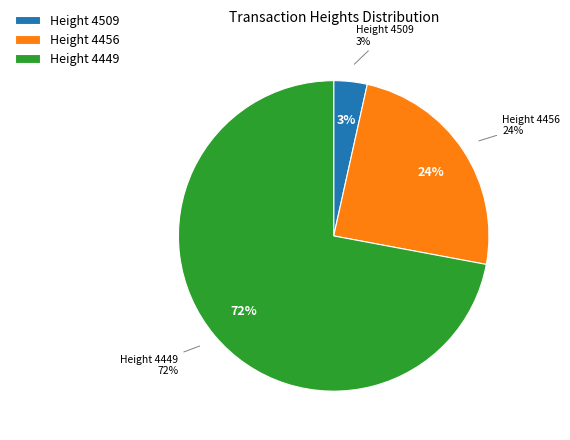

Which has a higher value, 4509 or 4456?

4456